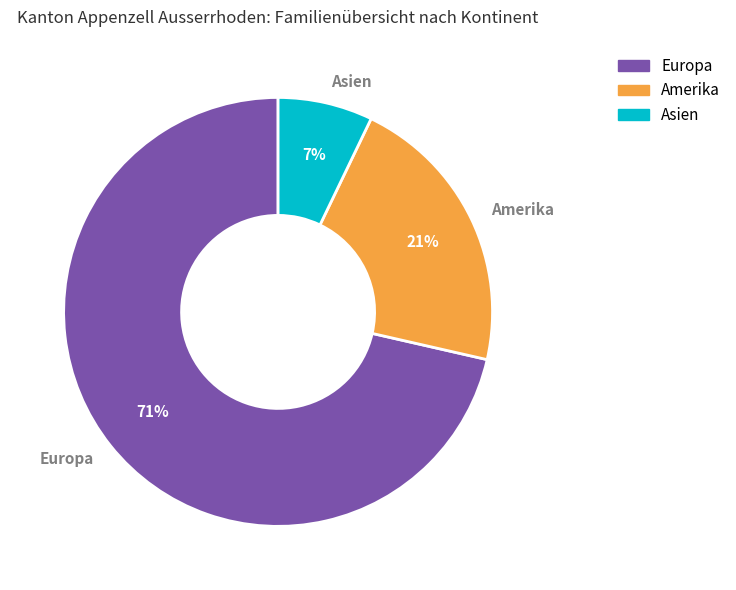

Is Amerika the majority of the pie?

No